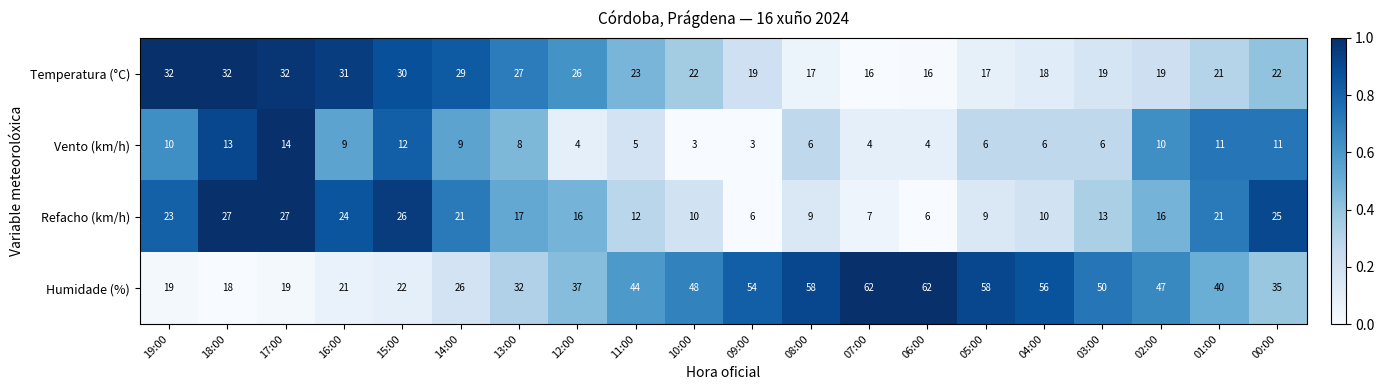

Count the number of data series in this chart.

4